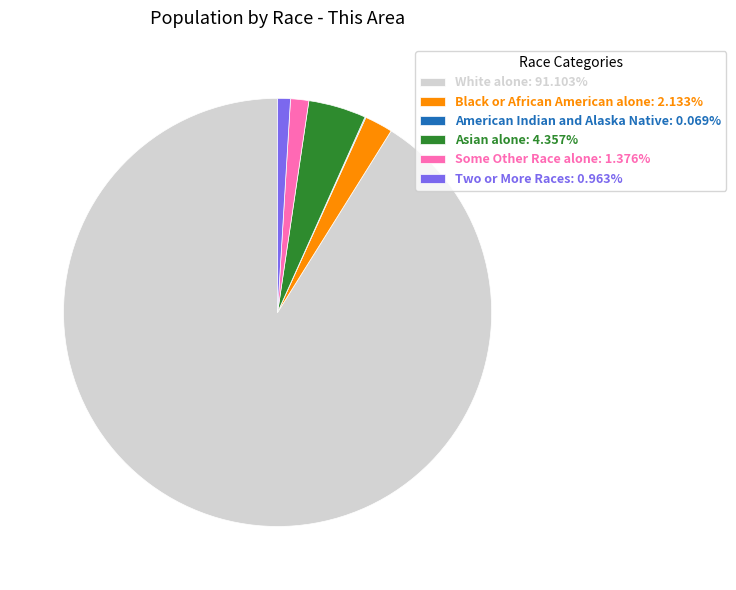

Is the sum of Two or More Races: 0.963% and Black or African American alone: 2.133% greater than half?

No